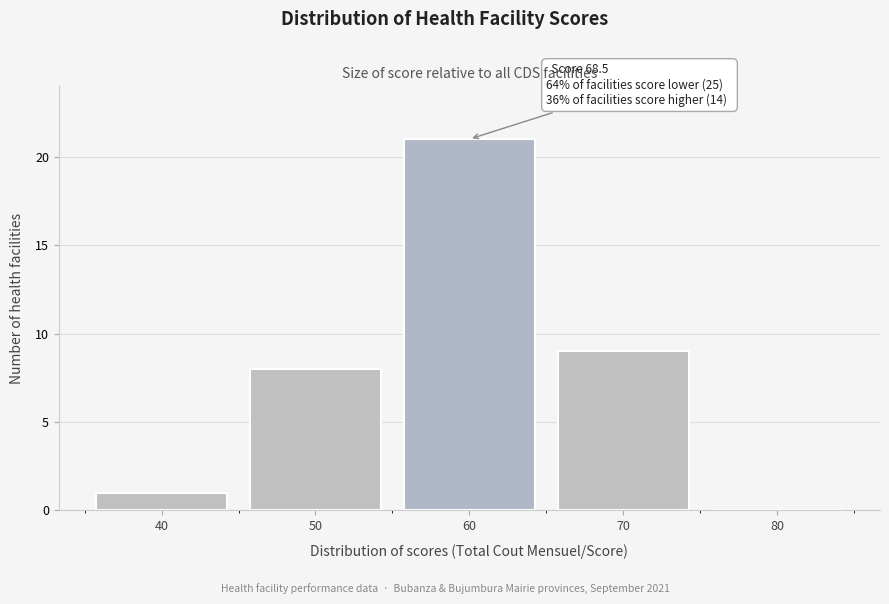

Reading left to right, what are all the values shown in this chart?

40=1	50=8	60=21	70=9	80=0